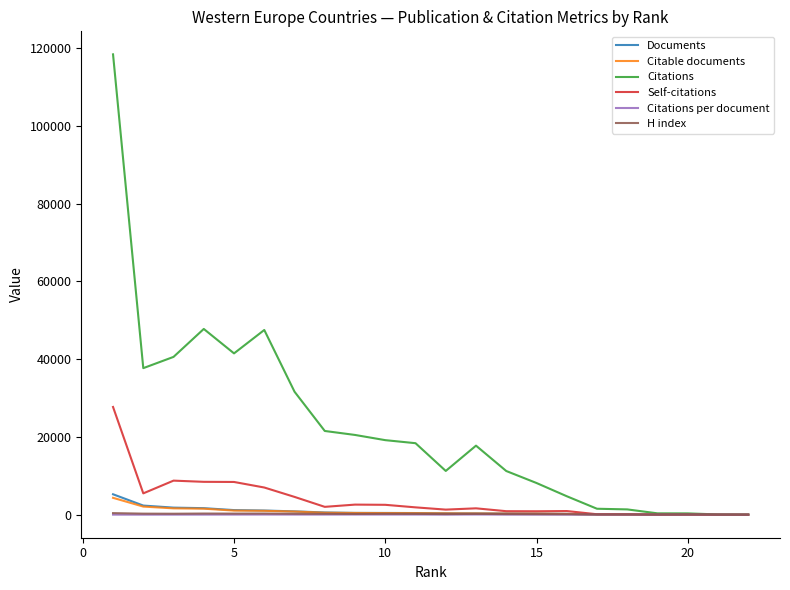

Which series has the largest total across all categories?

Citations